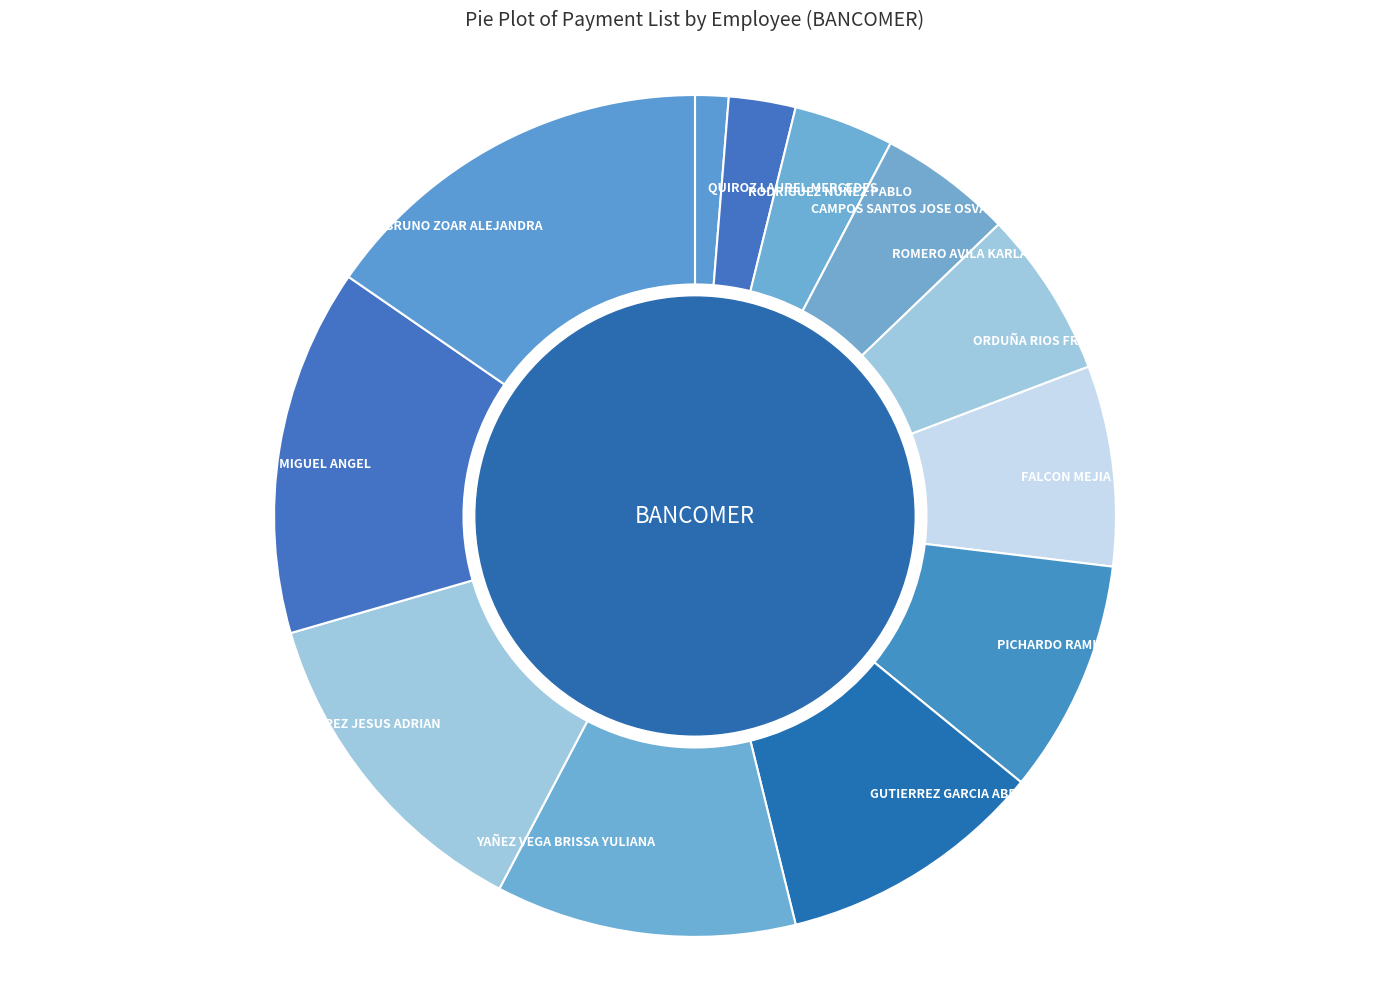

Does any single category account for the majority?

No